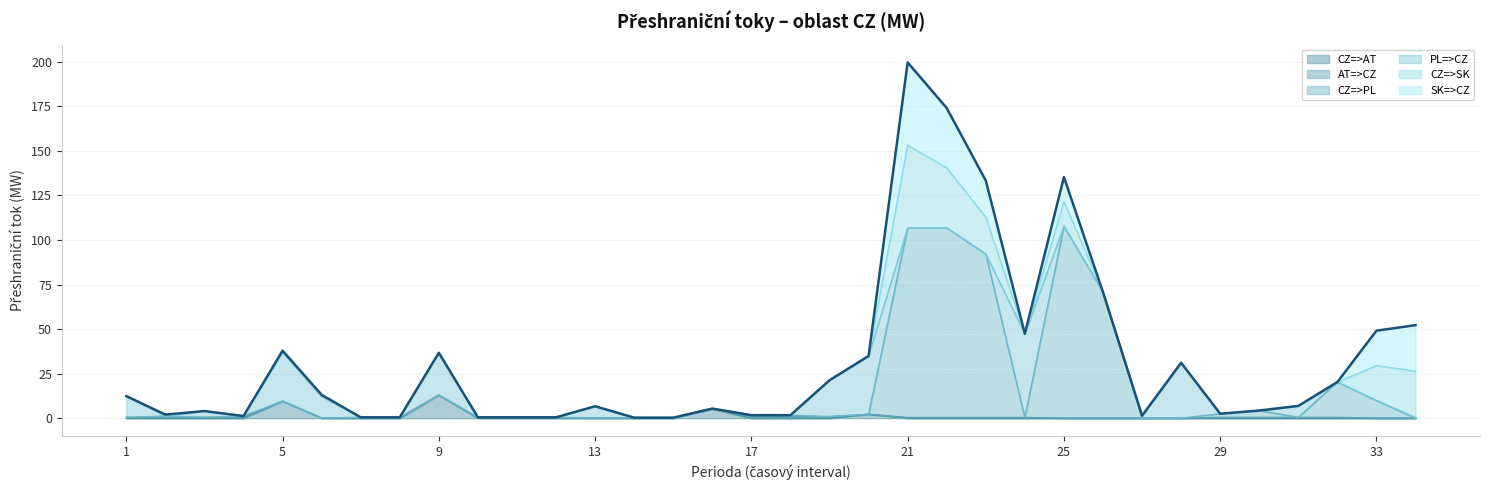

Which series ends up on top after the final intersection of SK=>CZ and AT=>CZ?

SK=>CZ